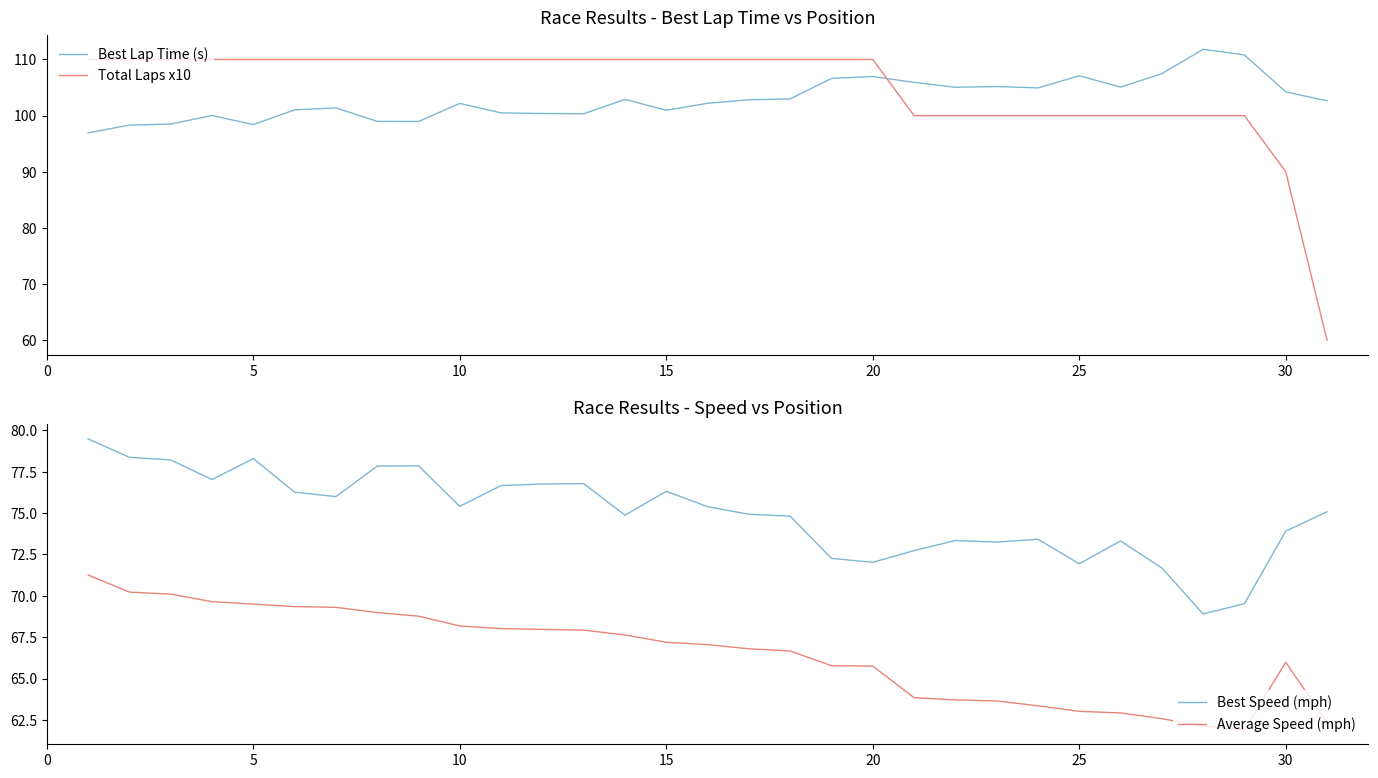

At which label is Total Laps x10 closest to 85?

30